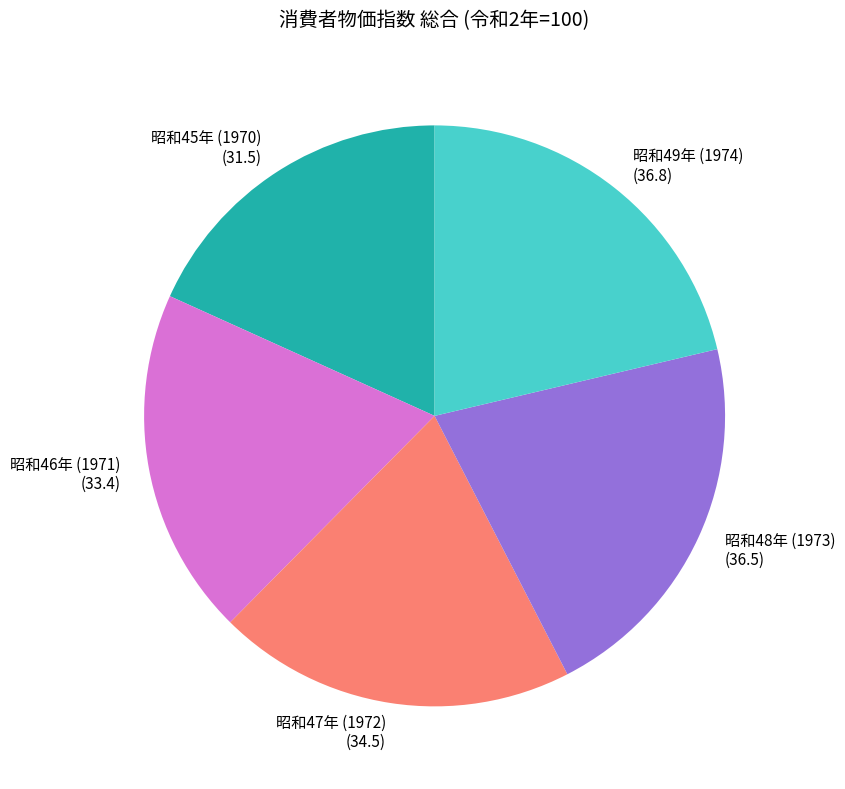

What is the smallest slice in the pie chart?

昭和45年 (1970)